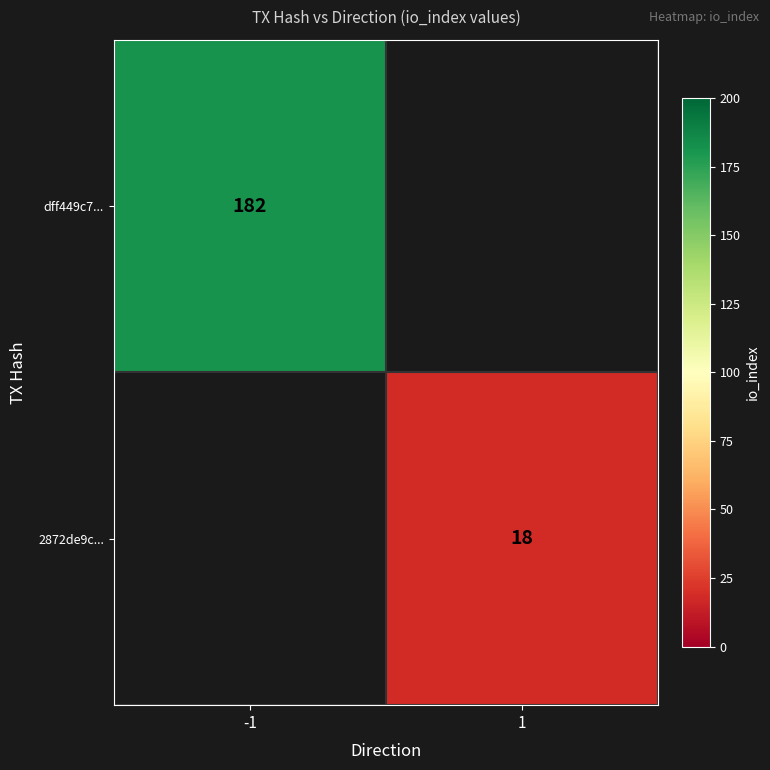

Is the value of 2872de9c... at 1 greater than the value of dff449c7... at -1?

No